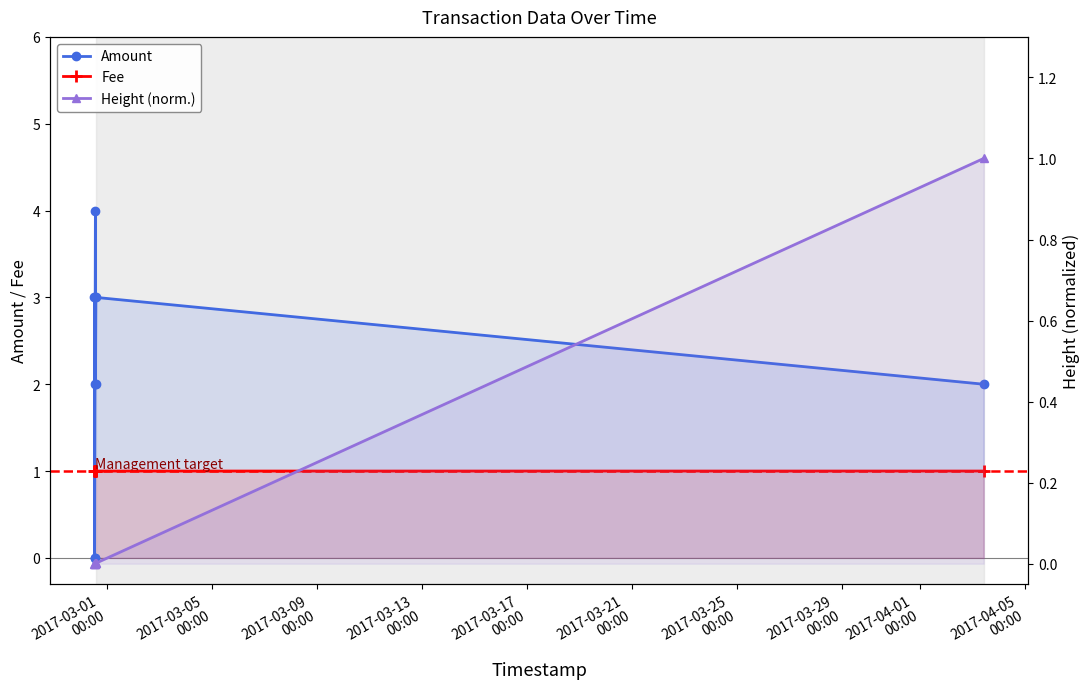

How many intersections are there between Height (norm.) and Amount?

2